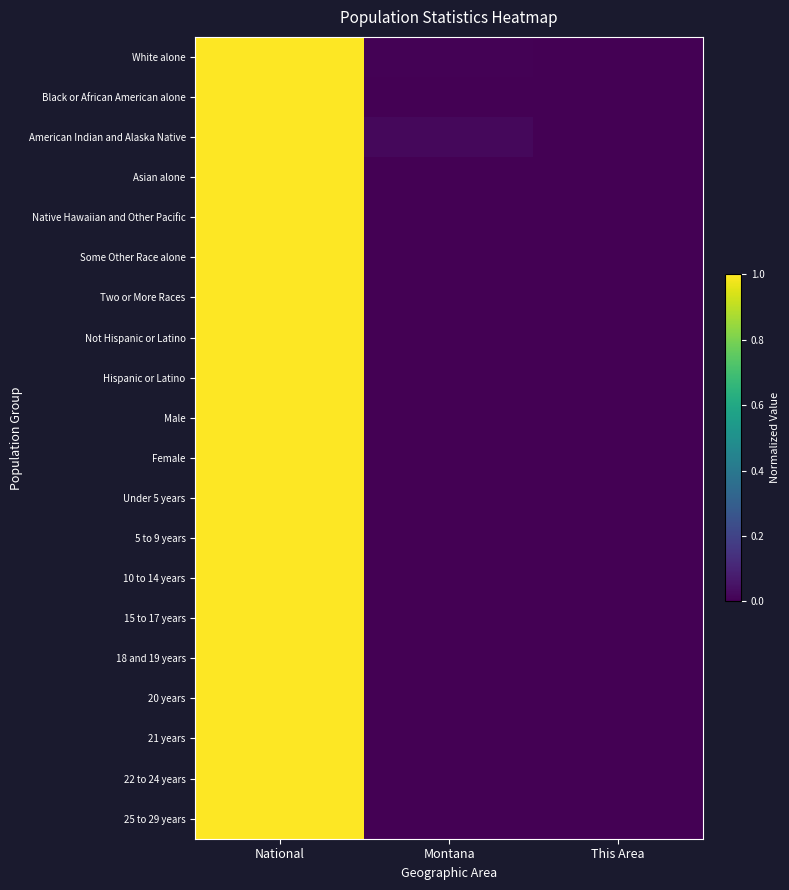

Between This Area and Montana, which is larger?

Montana